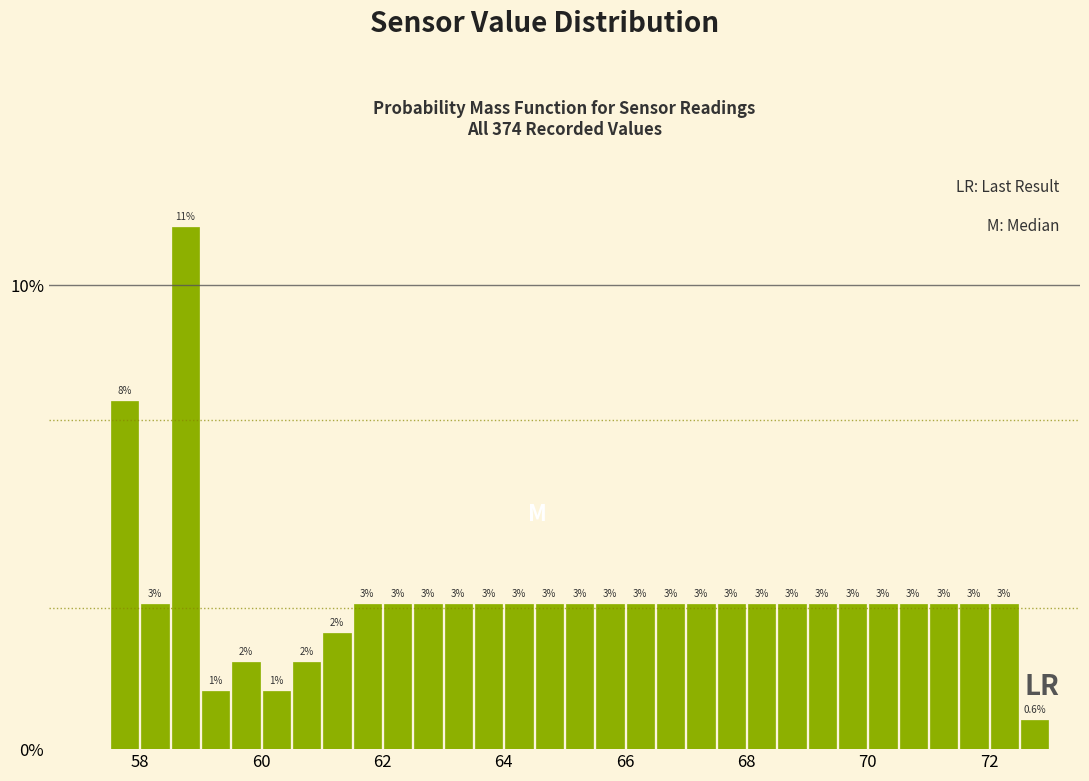

Around what value on the x-axis is the tallest bar? Give the approximate position of its centre, as read against the axis.

58.8